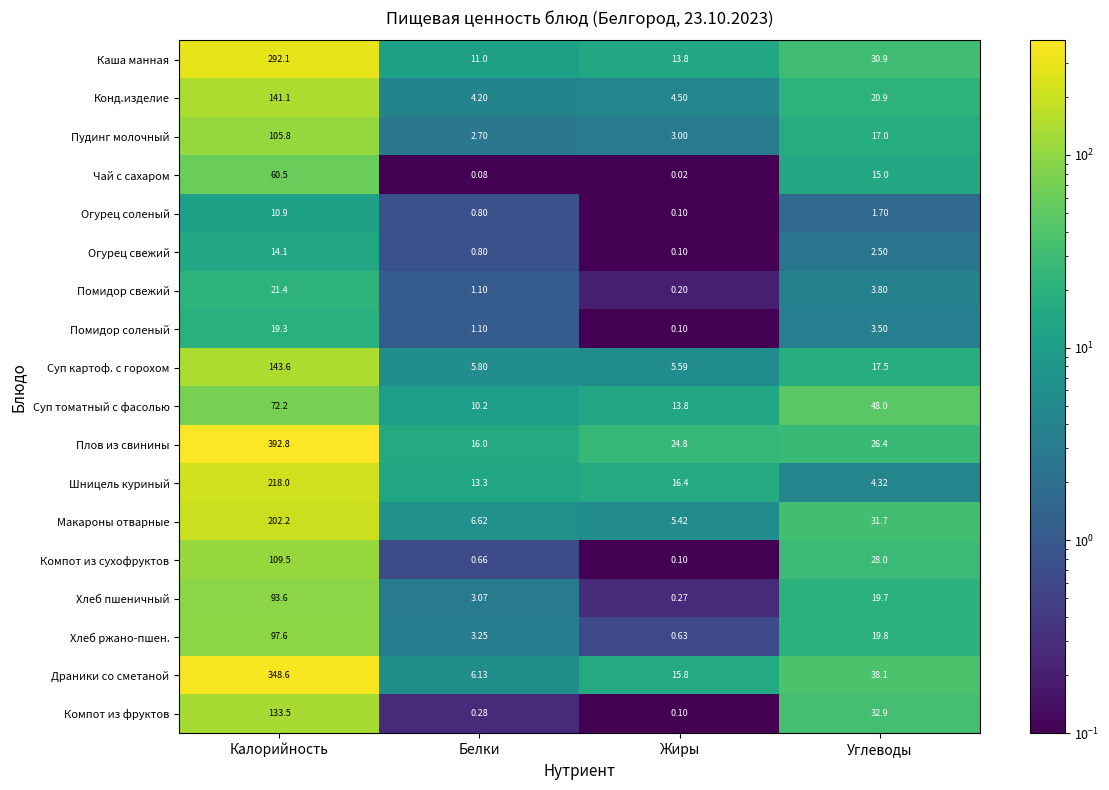

At which label does Драники со сметаной first exceed 38?

Калорийность